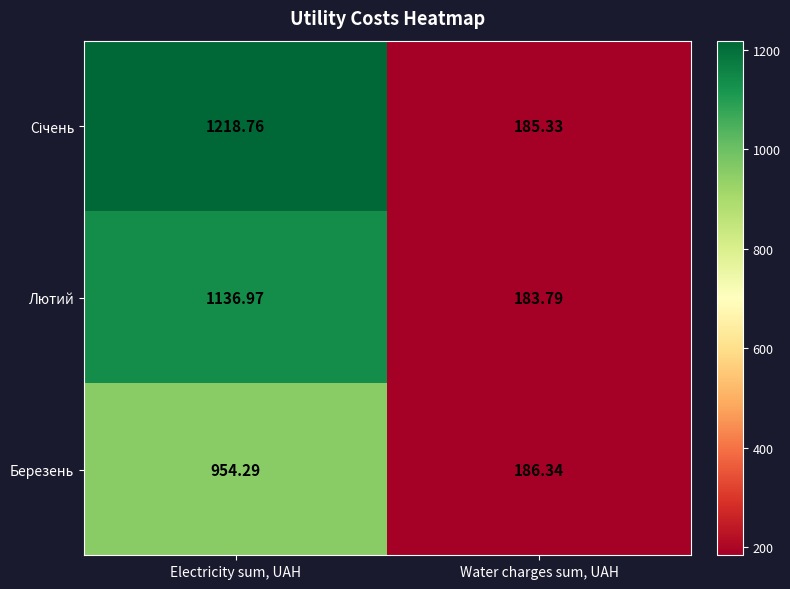

At which category is the sum across all series the highest?

Electricity sum, UAH